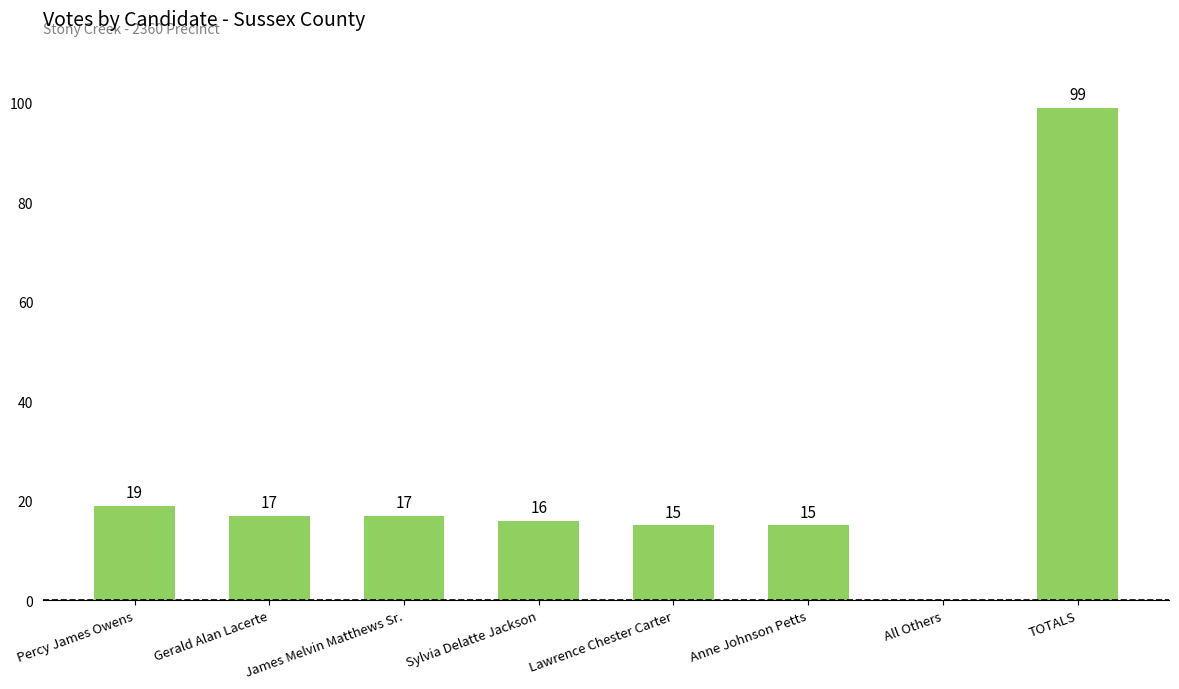

Where does the data first go above 17?

Percy James Owens